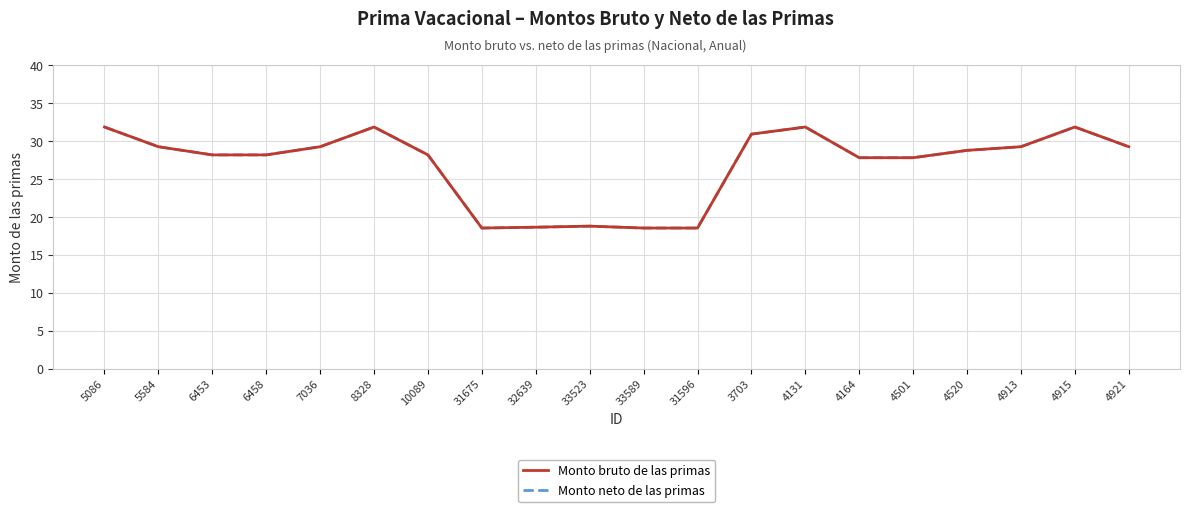

At which category does Monto neto de las primas reach its first local valley?

31675